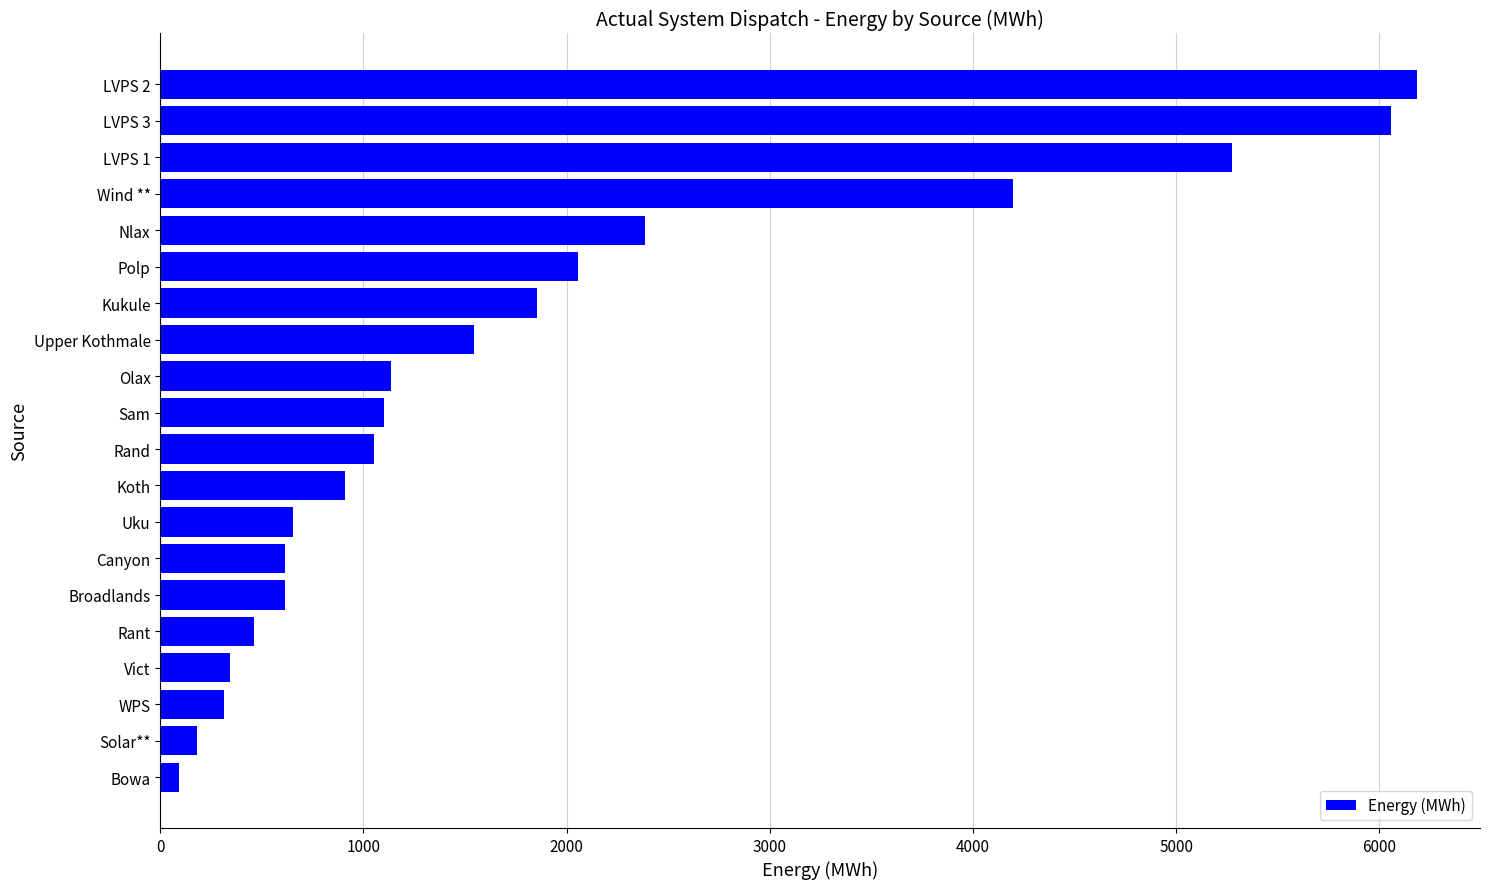

At which label is the value closest to 3138?

Nlax